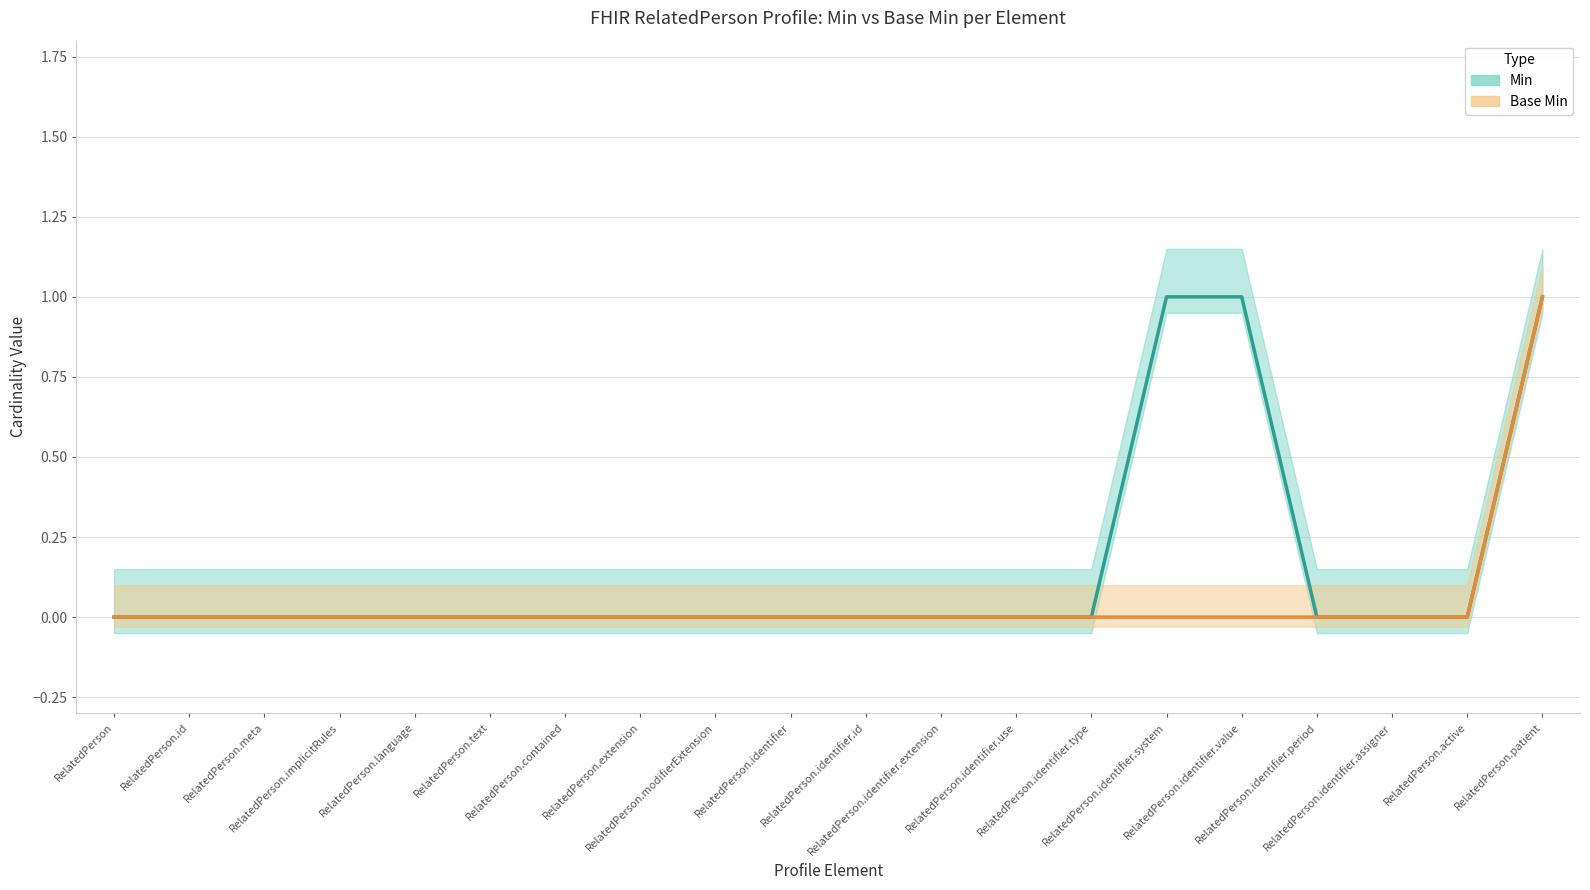

How many values in Min are above zero?

3